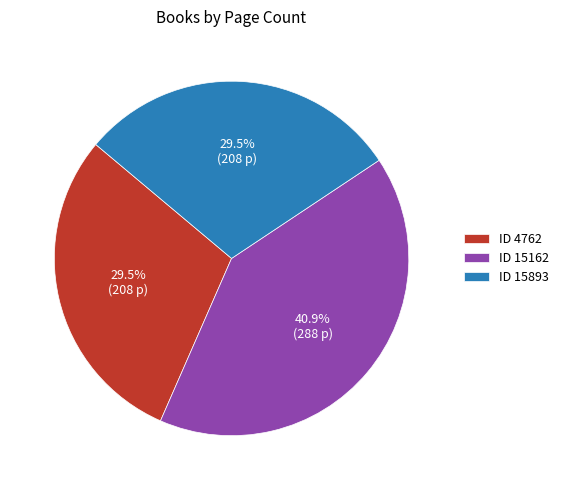

What is the largest slice in the pie chart?

ID 15162